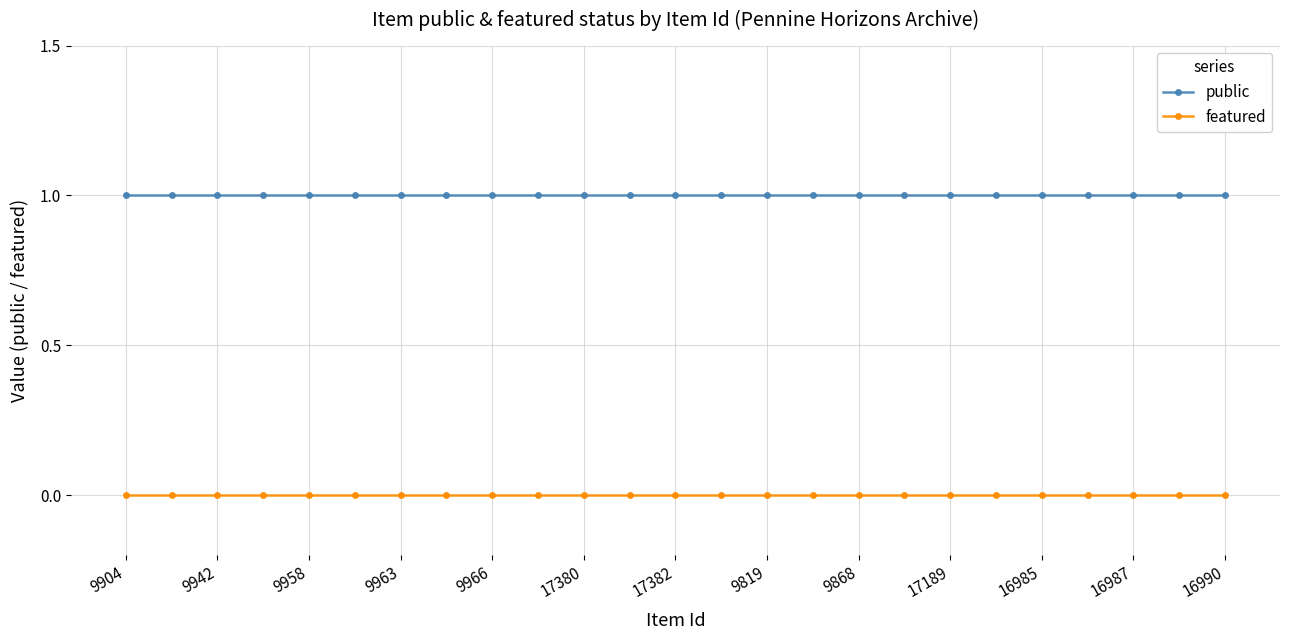

True or false: public and featured intersect in this chart.

False